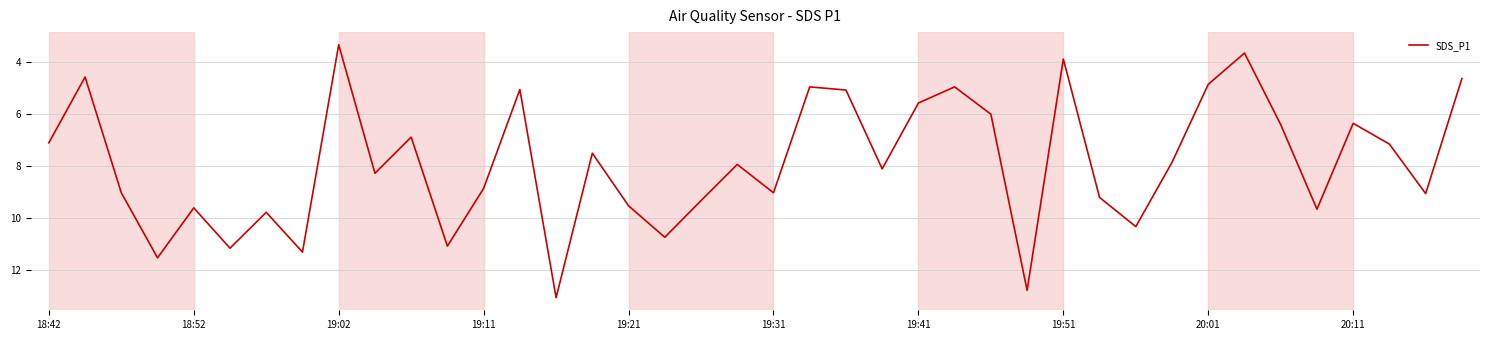

How many interior local valleys (lower than both neighbors) does the data have?

13